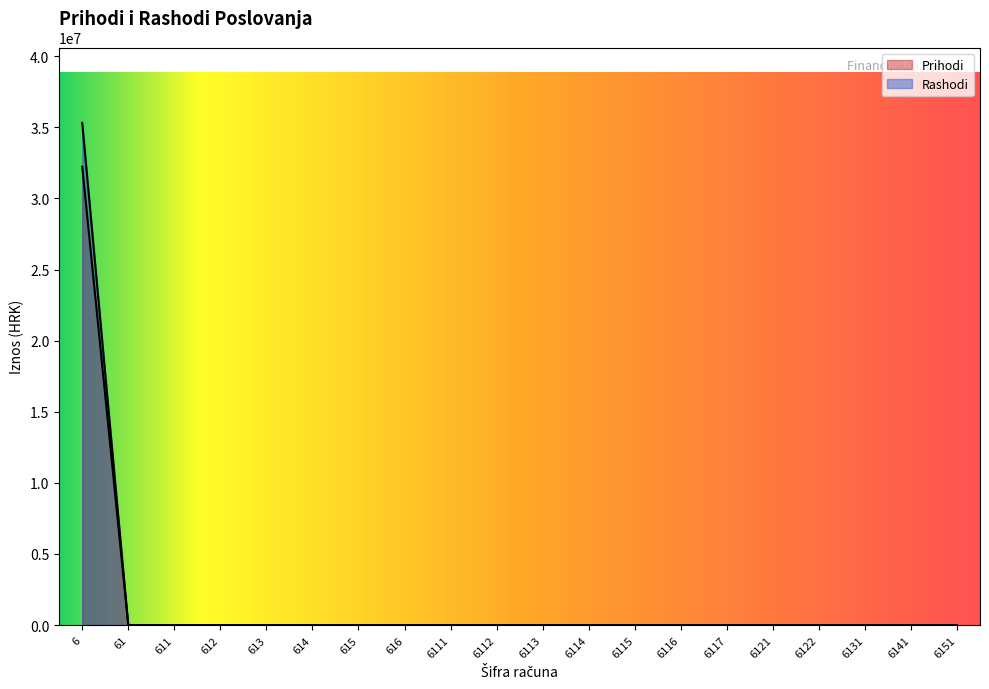

Reading left to right, transcribe all the data shown in this chart.

Prihodi: 32227020	0	0	0	0	0	0	0	0	0	0	0	0	0	0	0	0	0	0	0
Rashodi: 35314307	0	0	0	0	0	0	0	0	0	0	0	0	0	0	0	0	0	0	0